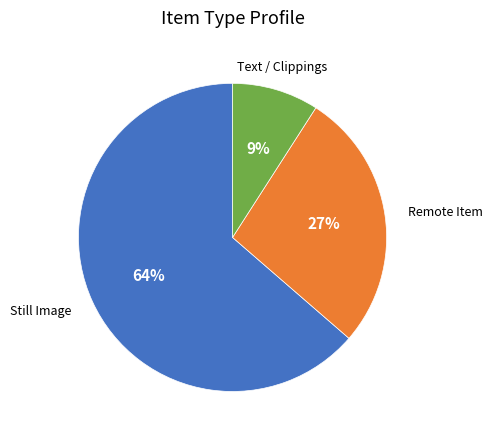

To the nearest percent, what is the average slice percentage?

33%